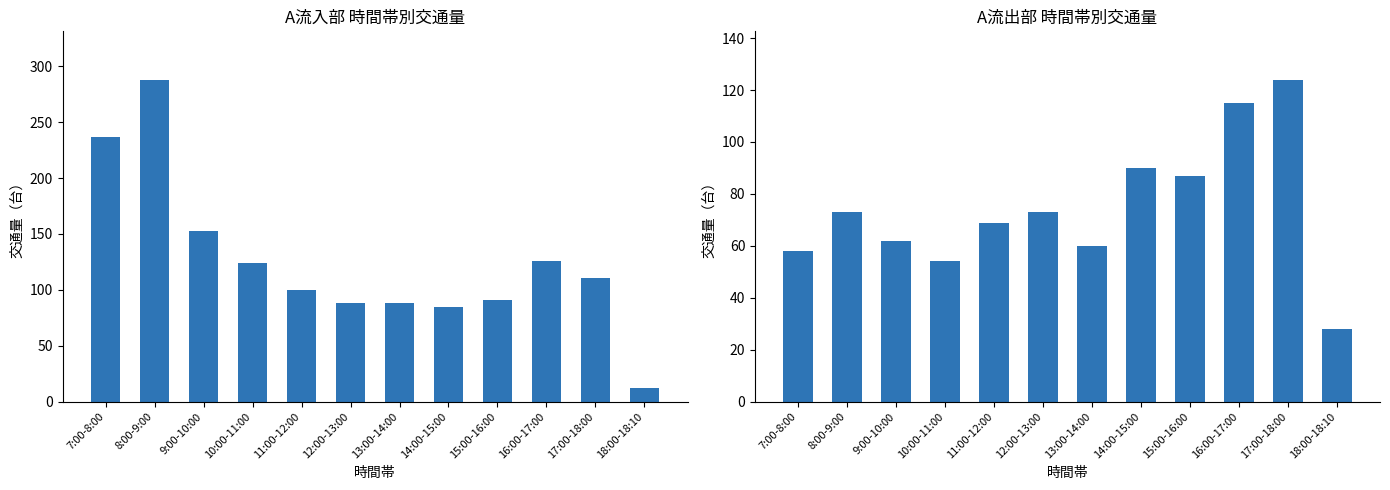

How many bars are there in total?

24